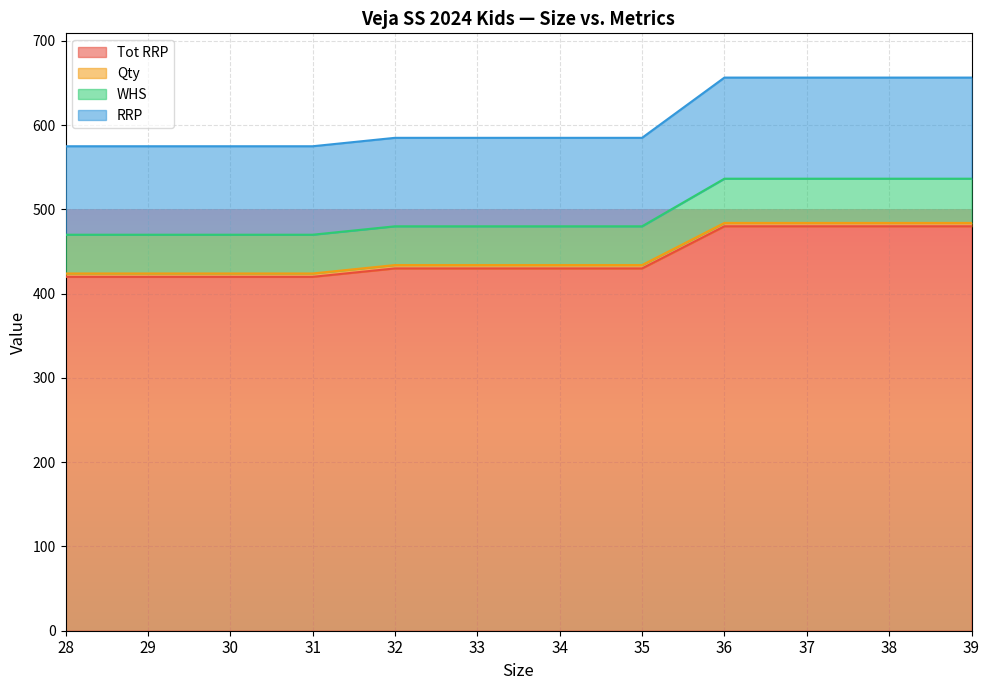

True or false: Qty has more than 2 points higher than both neighbors.

False